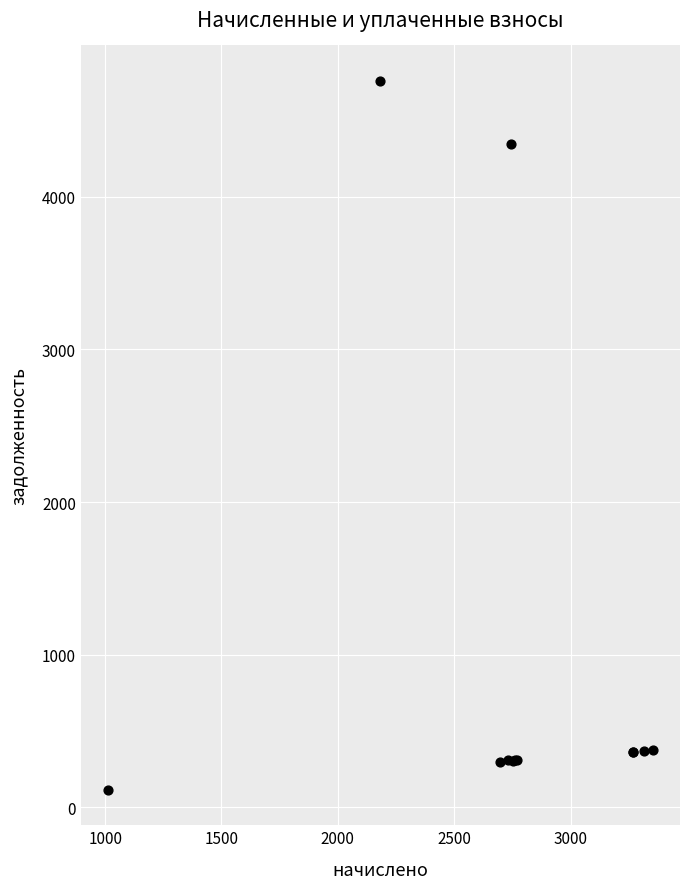

What Y value in the scatter plot is closest to 2437?

4346.7